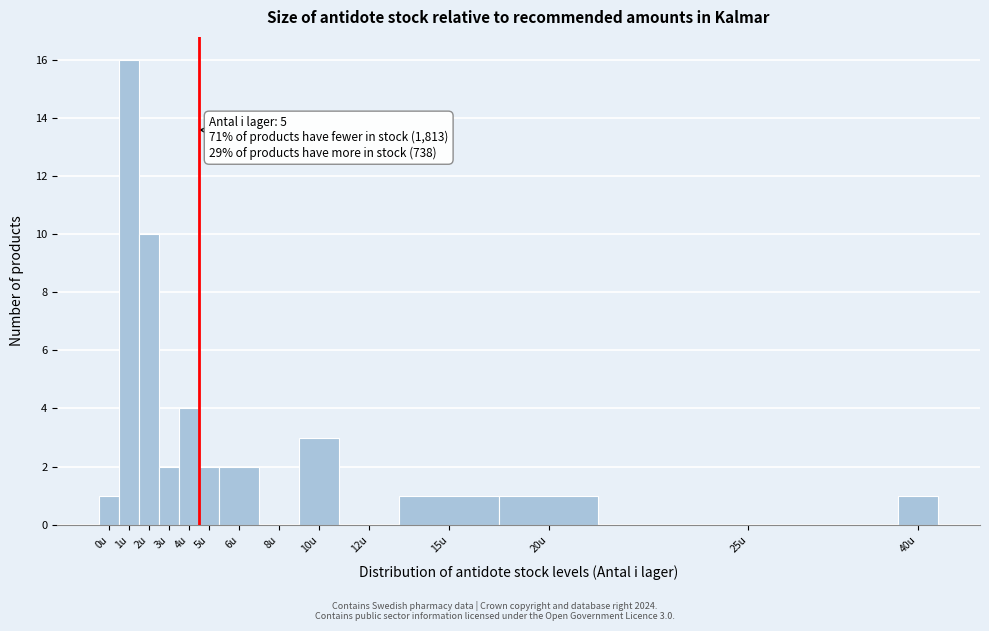

Reading left to right, what are all the values shown in this chart?

0u=1	1u=16	2u=10	3u=2	4u=4	5u=2	6u=2	8u=0	10u=3	12u=0	15u=1	20u=1	25u=0	40u=1